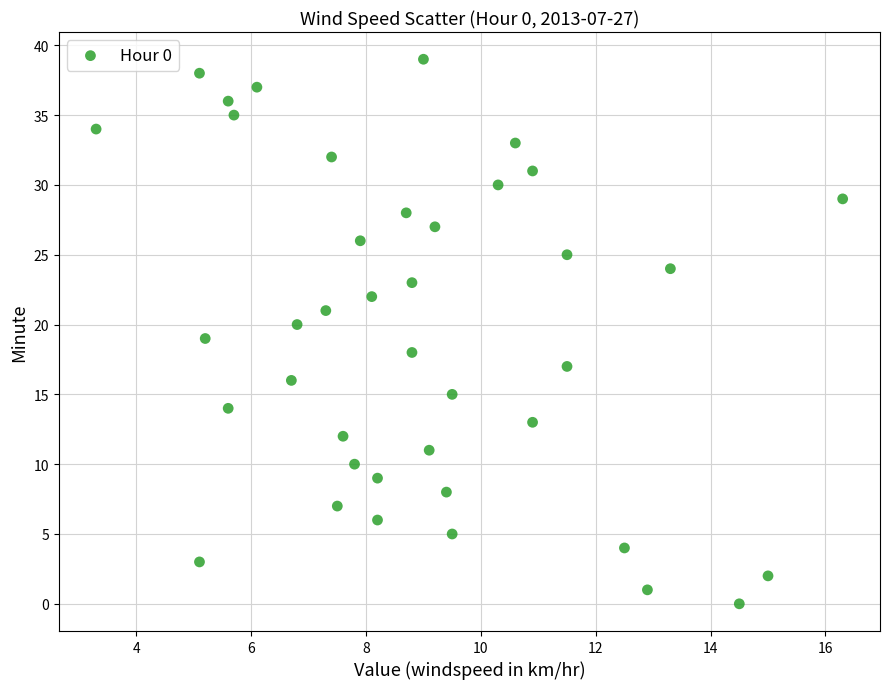

What is the range of Y values (max minus min)?

39